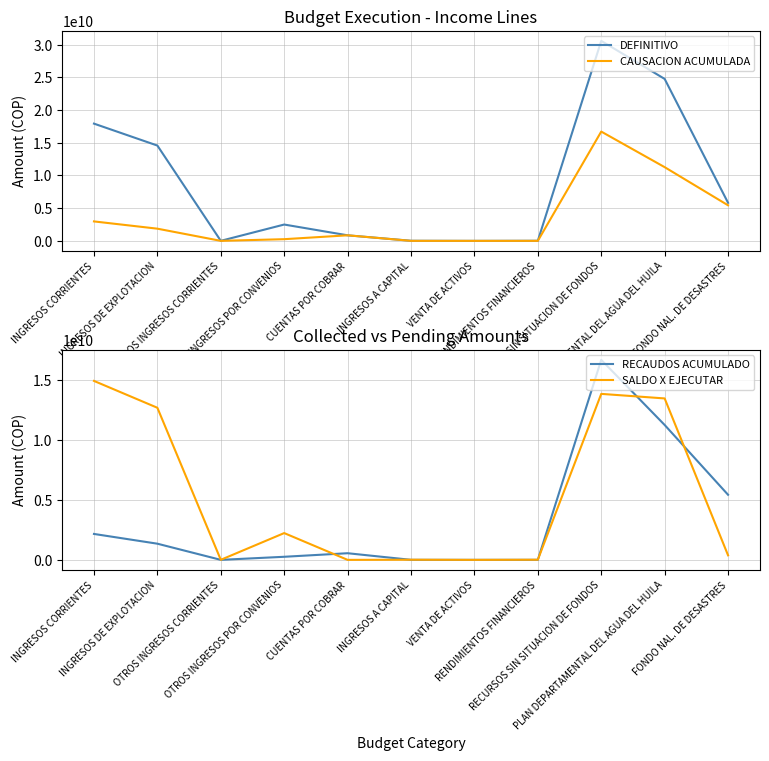

What is the highest value of the RECAUDOS ACUMULADO series?

16711564682.9